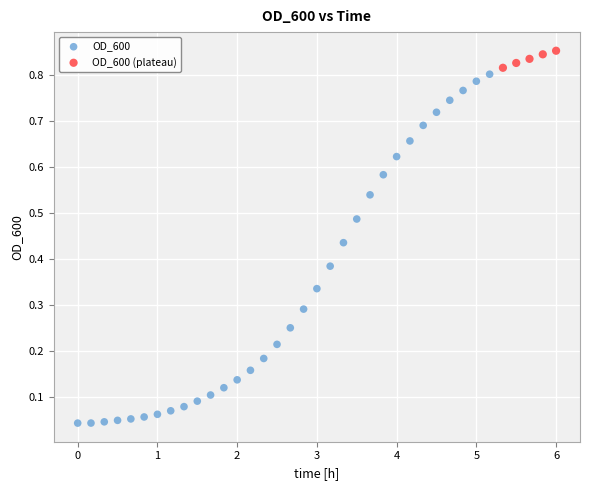

Which series contains the highest Y value?

OD_600 (plateau)